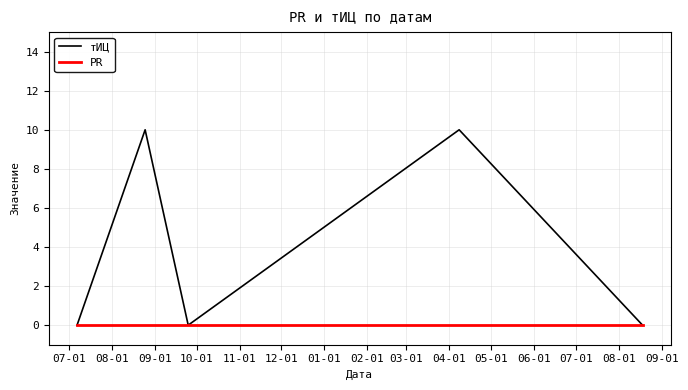

Which series has the largest total across all categories?

тИЦ